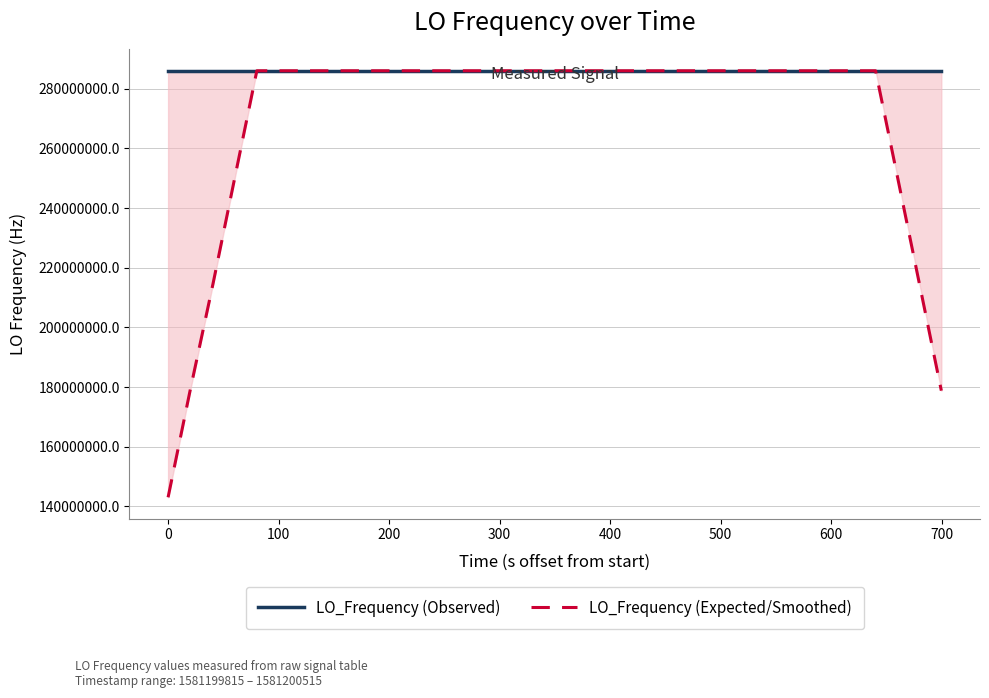

How many data points does each series have?

40